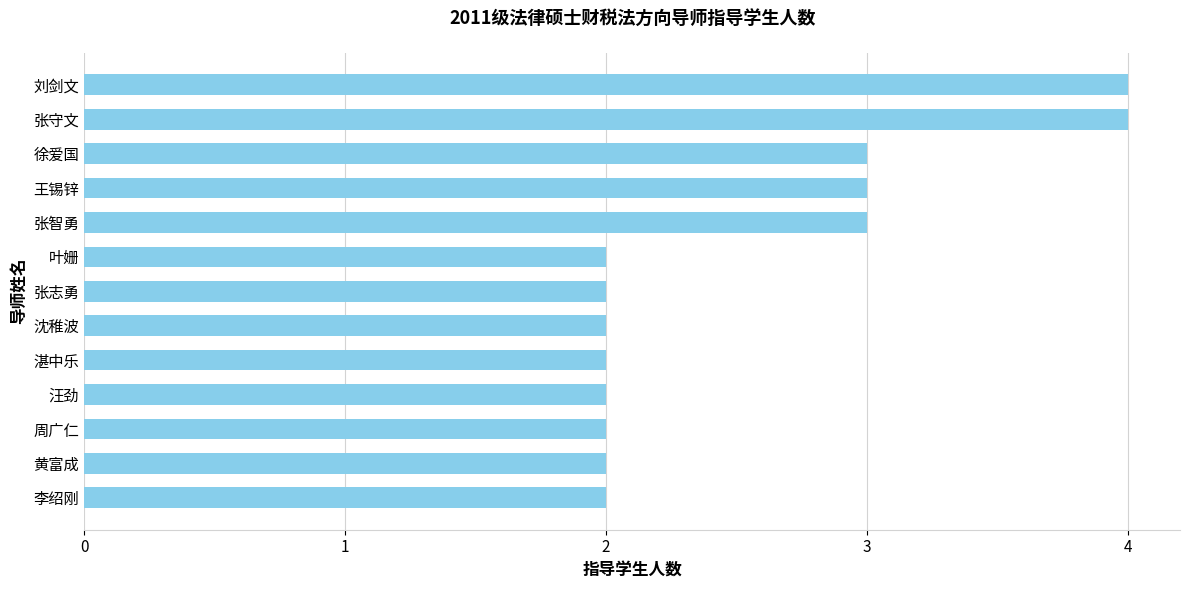

Reading top to bottom, transcribe all the data shown in this chart.

刘剑文=4	张守文=4	徐爱国=3	王锡锌=3	张智勇=3	叶姗=2	张志勇=2	沈稚波=2	湛中乐=2	汪劲=2	周广仁=2	黄富成=2	李绍刚=2